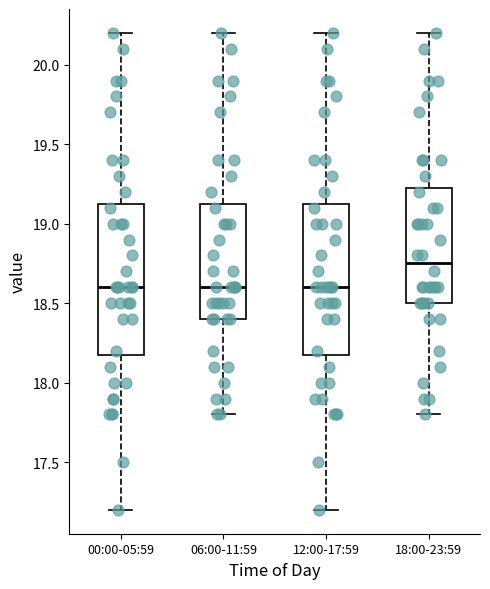

Reading left to right, read every box against the y-axis: the position of its median line, the range the box covers, and the ends of its whiskers. The values are not printed on the chart, so give them approximately, as read against the axis.

00:00-05:59: median 18.60, box 18.20 to 19.15, whiskers 17.20 to 20.20
06:00-11:59: median 18.60, box 18.40 to 19.15, whiskers 17.80 to 20.20
12:00-17:59: median 18.60, box 18.20 to 19.15, whiskers 17.20 to 20.20
18:00-23:59: median 18.75, box 18.50 to 19.25, whiskers 17.80 to 20.20